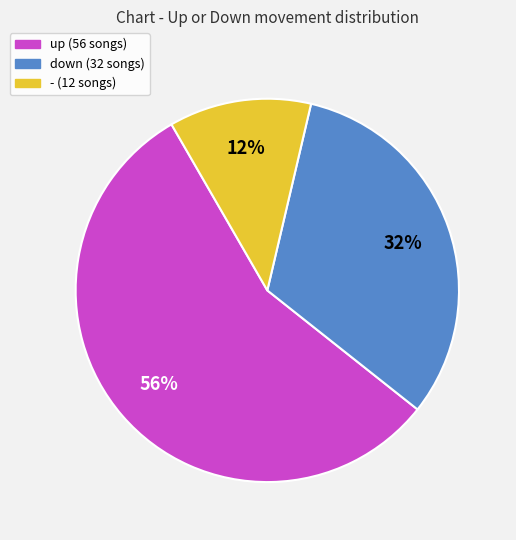

How many segments does this pie chart have?

3